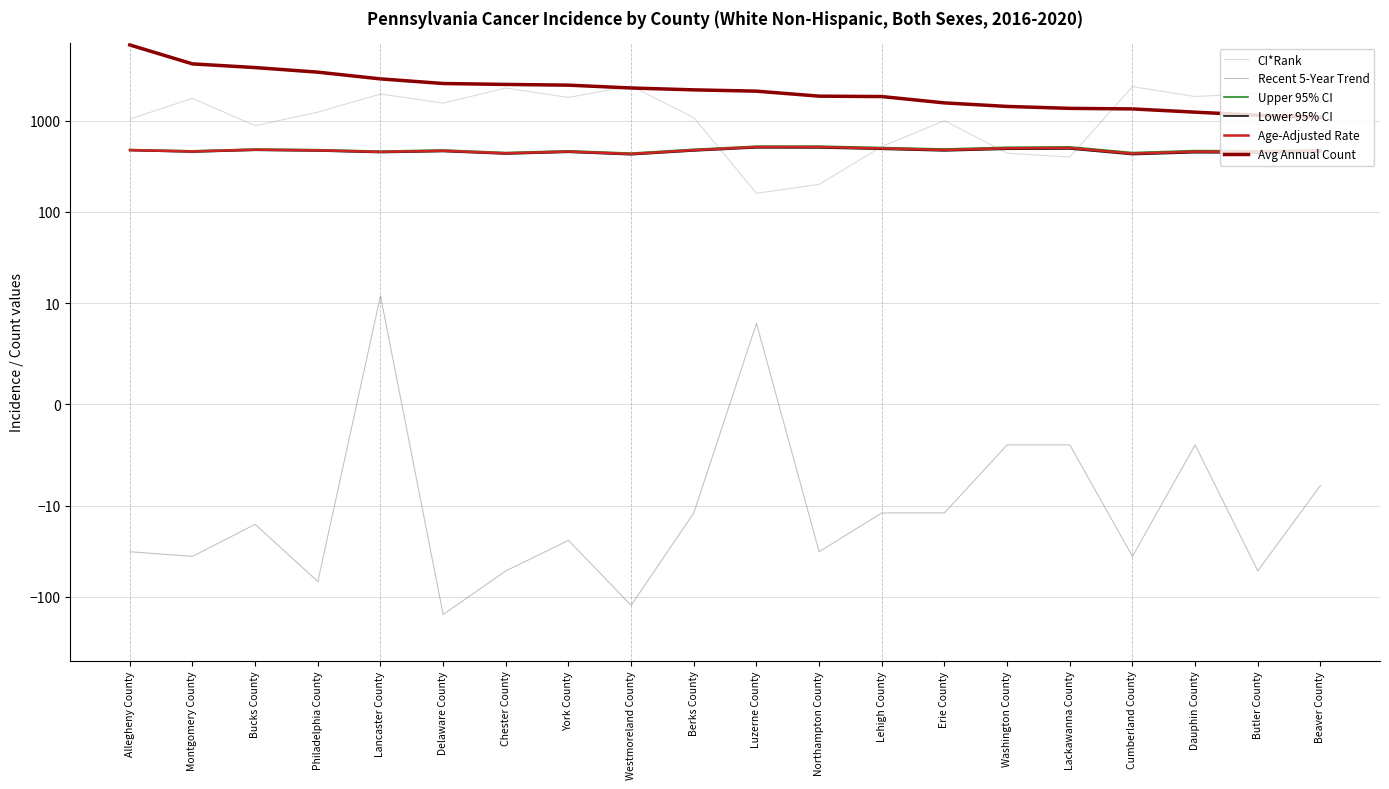

Which series has the largest total across all categories?

Avg Annual Count